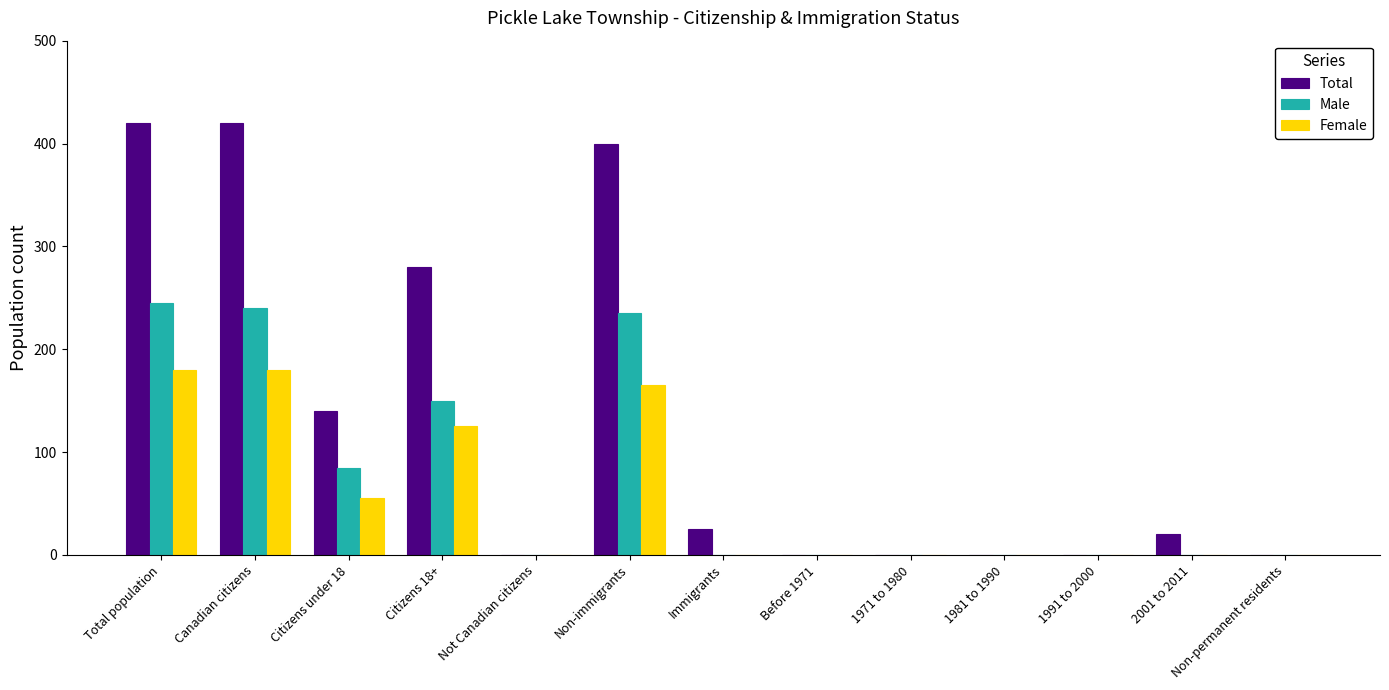

Count the number of categories in the chart.

13